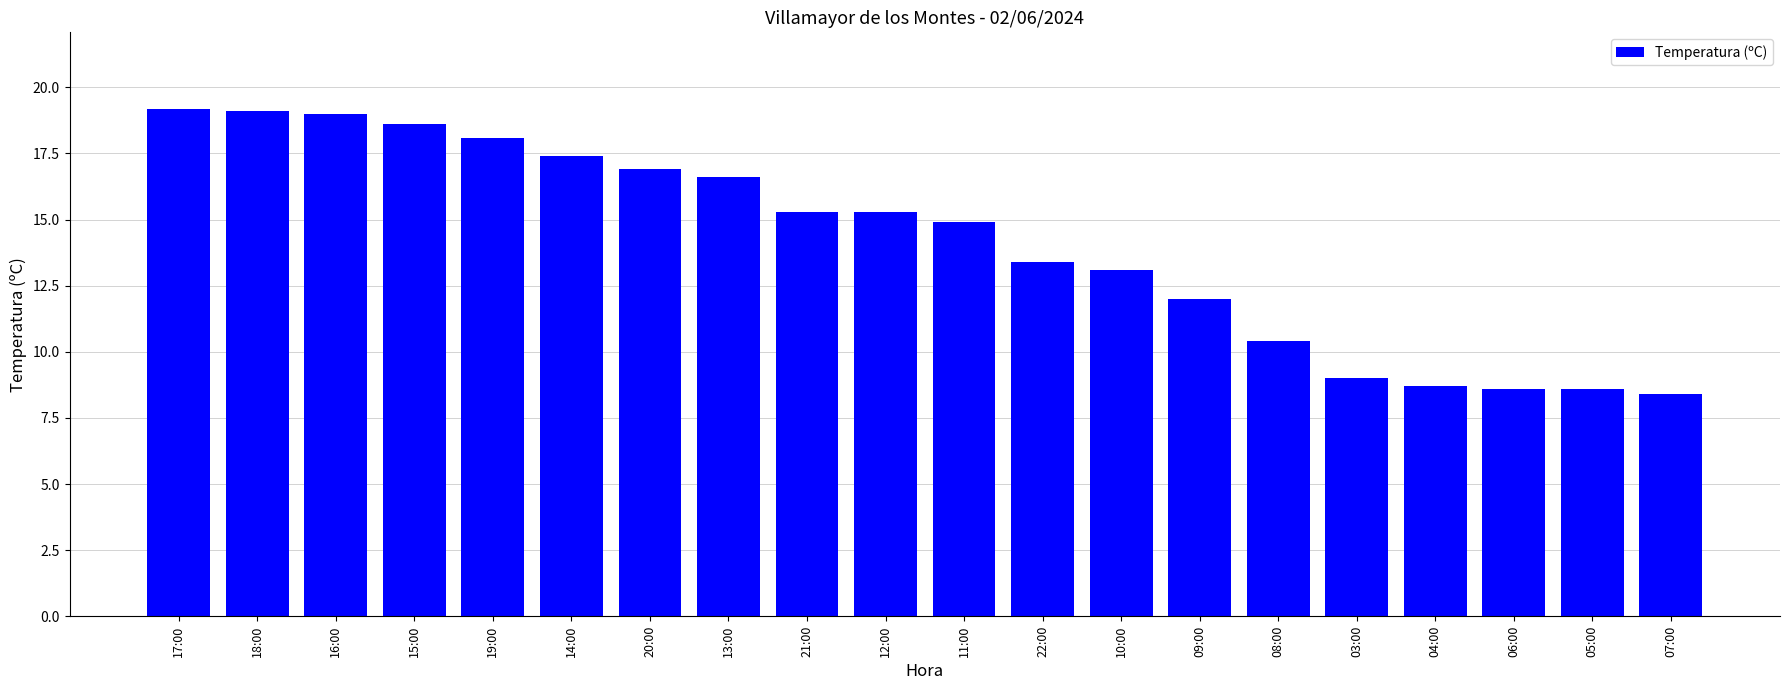

Reading left to right, extract all data points from this chart.

19.2	19.1	19.0	18.6	18.1	17.4	16.9	16.6	15.3	15.3	14.9	13.4	13.1	12.0	10.4	9.0	8.7	8.6	8.6	8.4